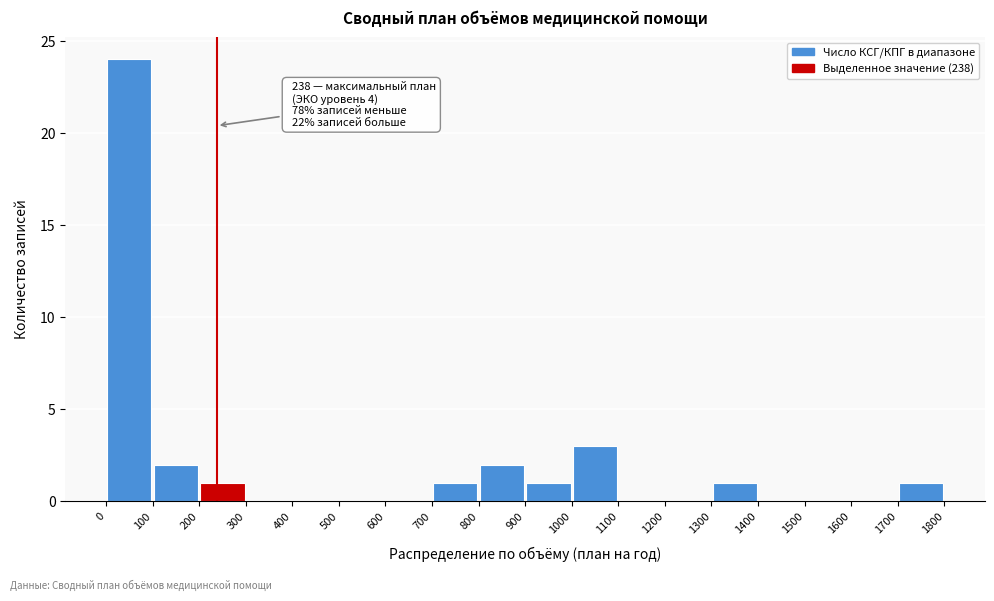

Which range on the x-axis has the tallest bar?

0 to 100